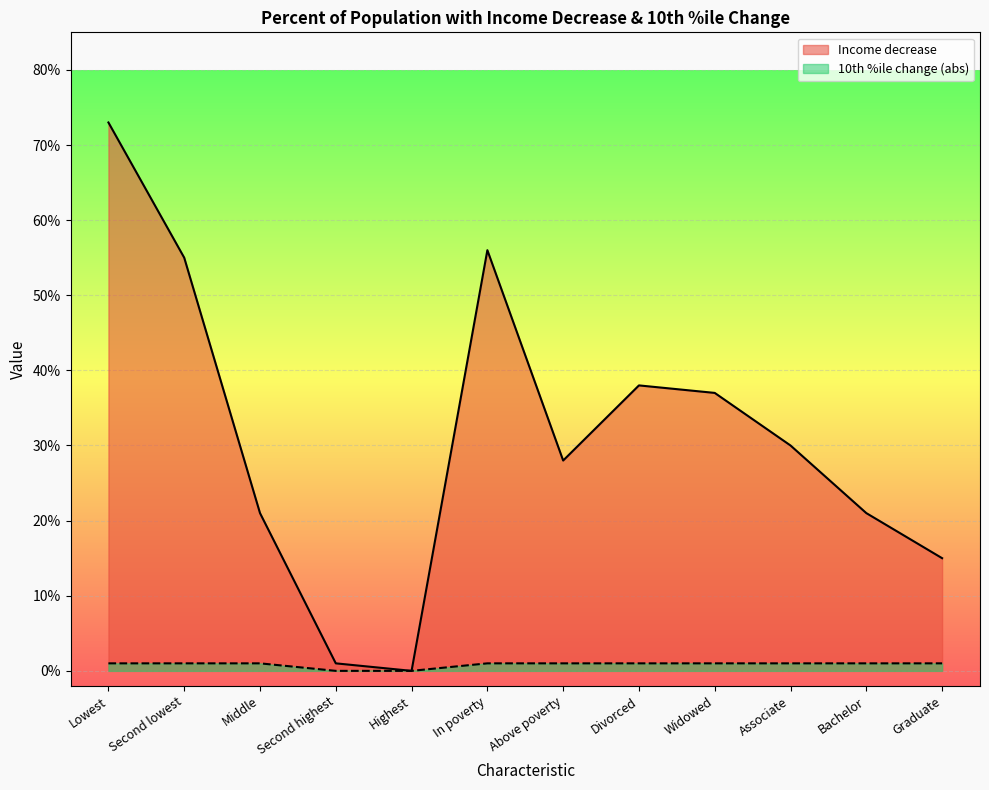

Reading left to right, transcribe all the data shown in this chart.

Income decrease: 0.7	0.6	0.2	0.0	0.0	0.6	0.3	0.4	0.4	0.3	0.2	0.1
10th %ile change: 0.0	0.0	0.0	0.0	0.0	0.0	0.0	0.0	0.0	0.0	0.0	0.0